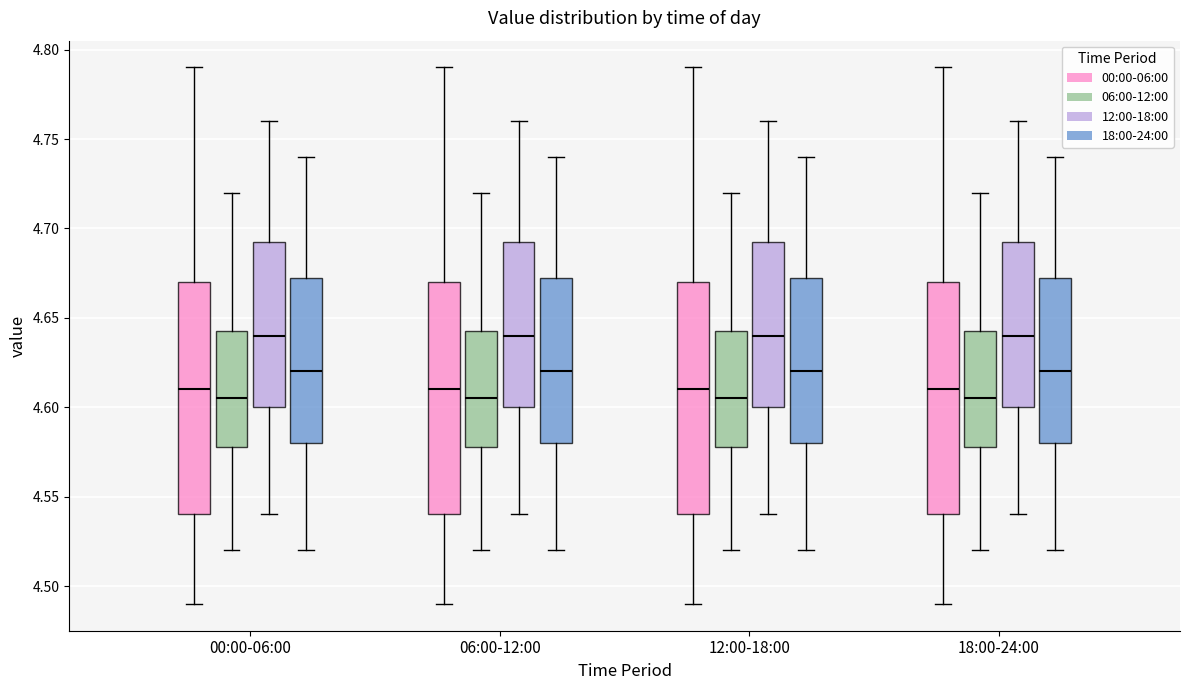

Reading left to right, read every box against the y-axis: the position of its median line, the range the box covers, and the ends of its whiskers. The values are not printed on the chart, so give them approximately, as read against the axis.

00:00-06:00 (00:00-06:00): median 4.610, box 4.540 to 4.670, whiskers 4.490 to 4.790
00:00-06:00 (06:00-12:00): median 4.605, box 4.580 to 4.645, whiskers 4.520 to 4.720
00:00-06:00 (12:00-18:00): median 4.640, box 4.600 to 4.695, whiskers 4.540 to 4.760
00:00-06:00 (18:00-24:00): median 4.620, box 4.580 to 4.675, whiskers 4.520 to 4.740
06:00-12:00 (00:00-06:00): median 4.610, box 4.540 to 4.670, whiskers 4.490 to 4.790
06:00-12:00 (06:00-12:00): median 4.605, box 4.580 to 4.645, whiskers 4.520 to 4.720
06:00-12:00 (12:00-18:00): median 4.640, box 4.600 to 4.695, whiskers 4.540 to 4.760
06:00-12:00 (18:00-24:00): median 4.620, box 4.580 to 4.675, whiskers 4.520 to 4.740
12:00-18:00 (00:00-06:00): median 4.610, box 4.540 to 4.670, whiskers 4.490 to 4.790
12:00-18:00 (06:00-12:00): median 4.605, box 4.580 to 4.645, whiskers 4.520 to 4.720
12:00-18:00 (12:00-18:00): median 4.640, box 4.600 to 4.695, whiskers 4.540 to 4.760
12:00-18:00 (18:00-24:00): median 4.620, box 4.580 to 4.675, whiskers 4.520 to 4.740
18:00-24:00 (00:00-06:00): median 4.610, box 4.540 to 4.670, whiskers 4.490 to 4.790
18:00-24:00 (06:00-12:00): median 4.605, box 4.580 to 4.645, whiskers 4.520 to 4.720
18:00-24:00 (12:00-18:00): median 4.640, box 4.600 to 4.695, whiskers 4.540 to 4.760
18:00-24:00 (18:00-24:00): median 4.620, box 4.580 to 4.675, whiskers 4.520 to 4.740